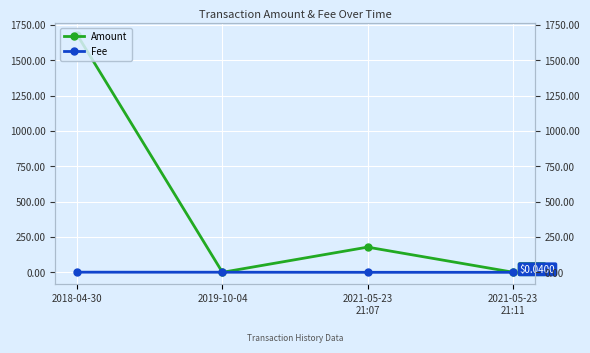

Which series changed the most between 2019-10-04 and 2021-05-23
21:07?

Amount